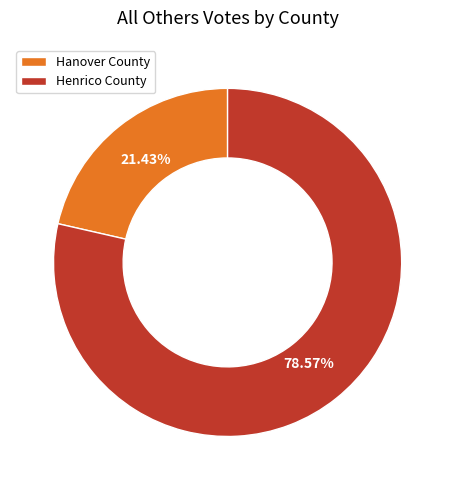

Which category has the smallest portion of the pie?

Hanover County